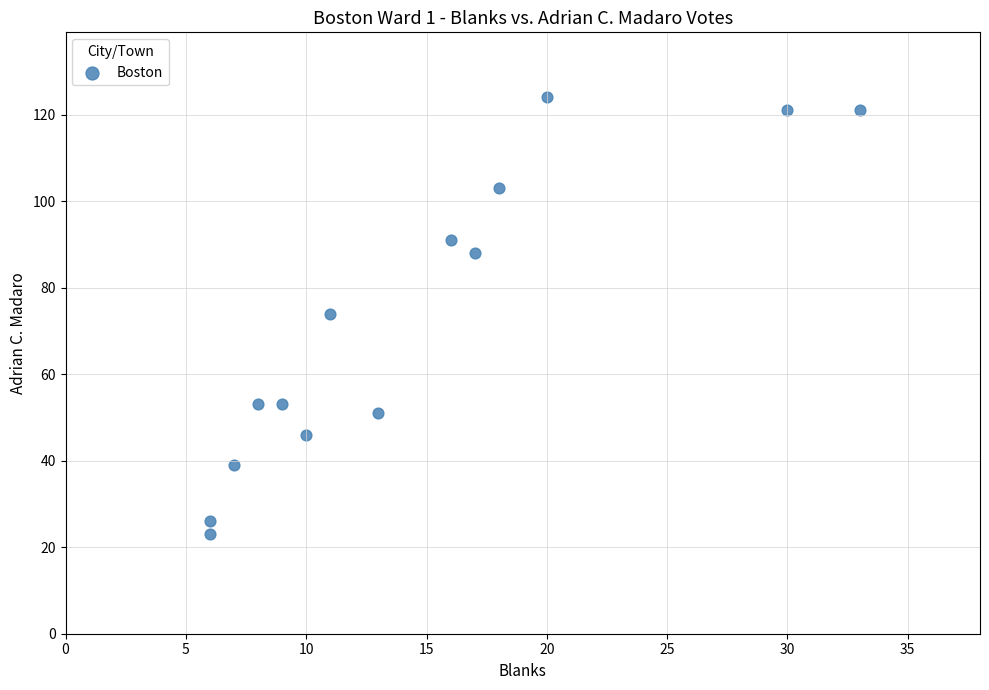

What is the range of Y values (max minus min)?

101